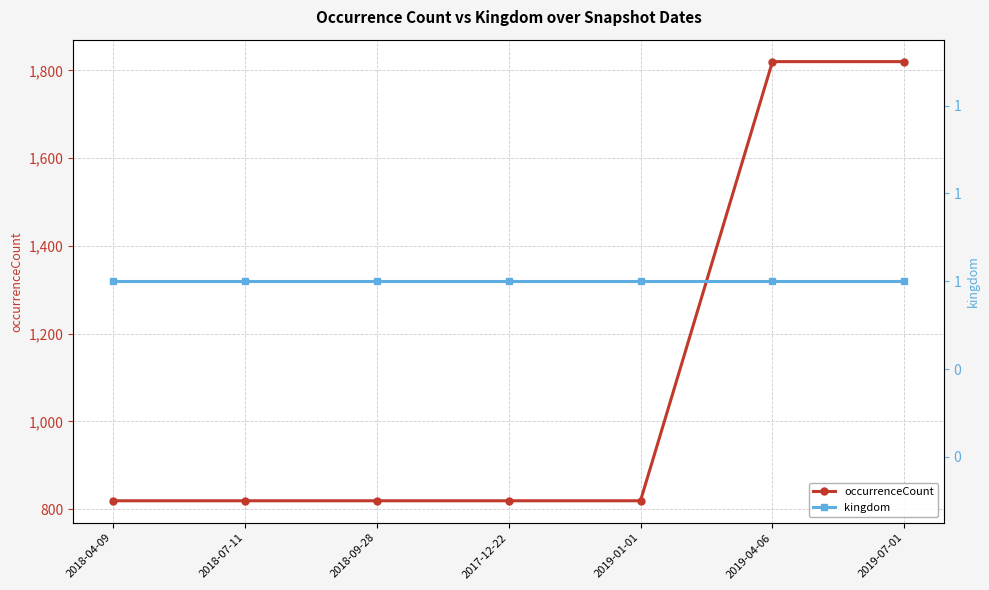

The value of kingdom at 2018-07-11 is 1. True or false?

True